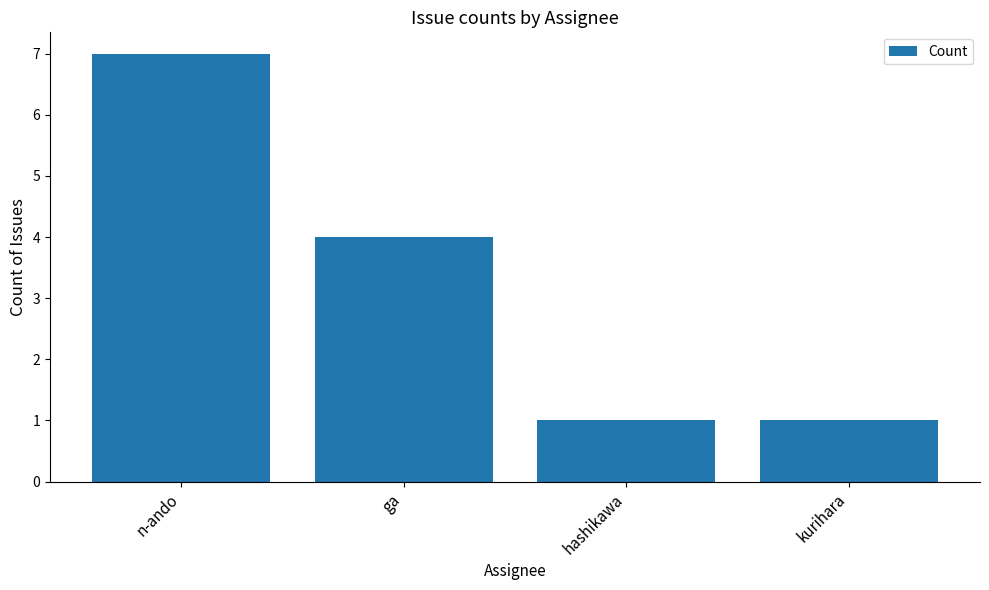

How many values are between 1 and 7?

4